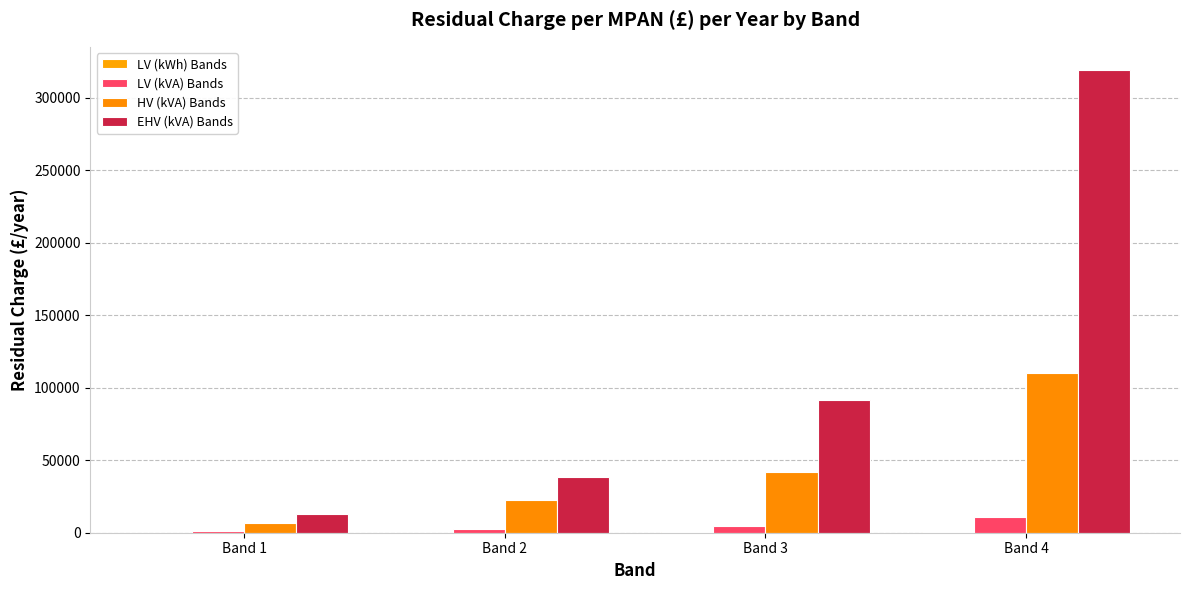

Reading left to right, transcribe all the data shown in this chart.

LV (kWh) Bands: Band 1=20.8	Band 2=110.0	Band 3=273.6	Band 4=827.9
LV (kVA) Bands: Band 1=1243.3	Band 2=2825.2	Band 3=4326.6	Band 4=11142.0
HV (kVA) Bands: Band 1=6773.7	Band 2=22763.1	Band 3=41599.4	Band 4=110345.6
EHV (kVA) Bands: Band 1=13054.0	Band 2=38771.7	Band 3=91480.9	Band 4=319150.0